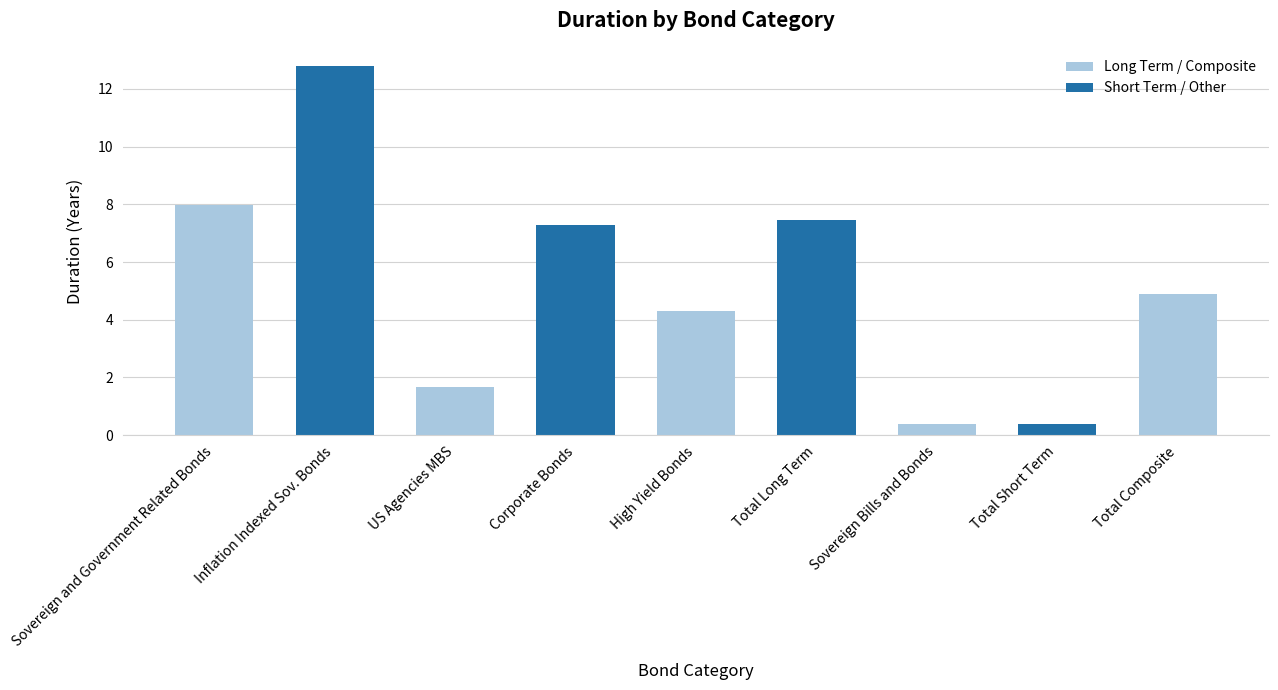

At which label does the data first exceed 4?

Sovereign and Government Related Bonds